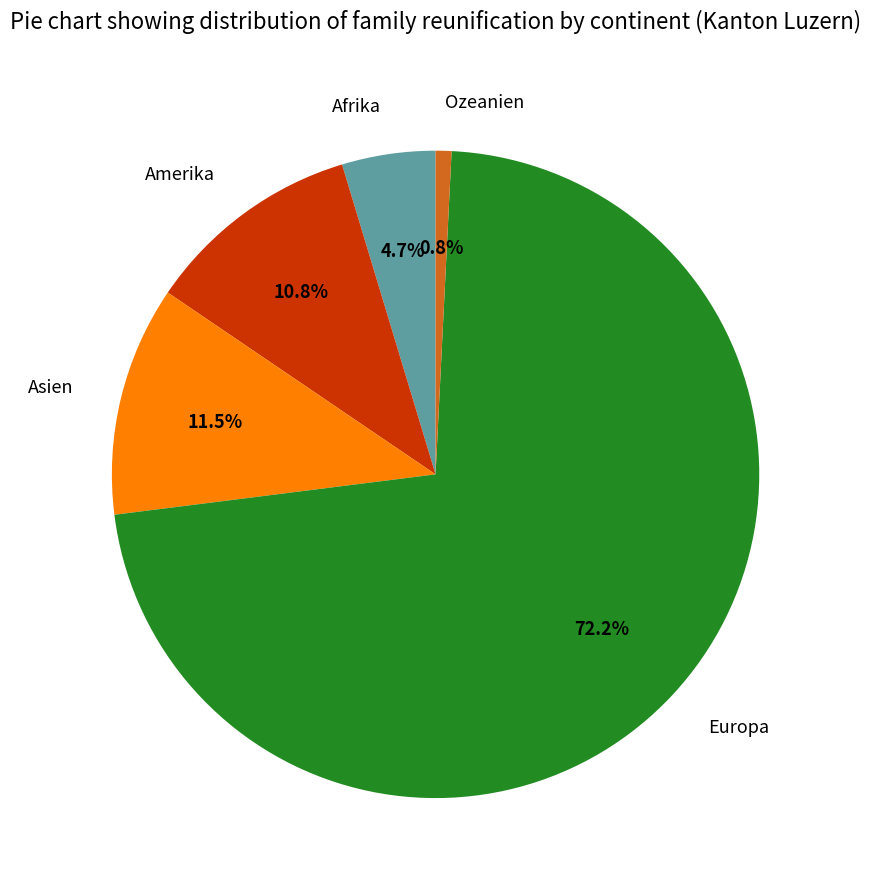

To the nearest percent, what percentage of the pie is Ozeanien?

1%